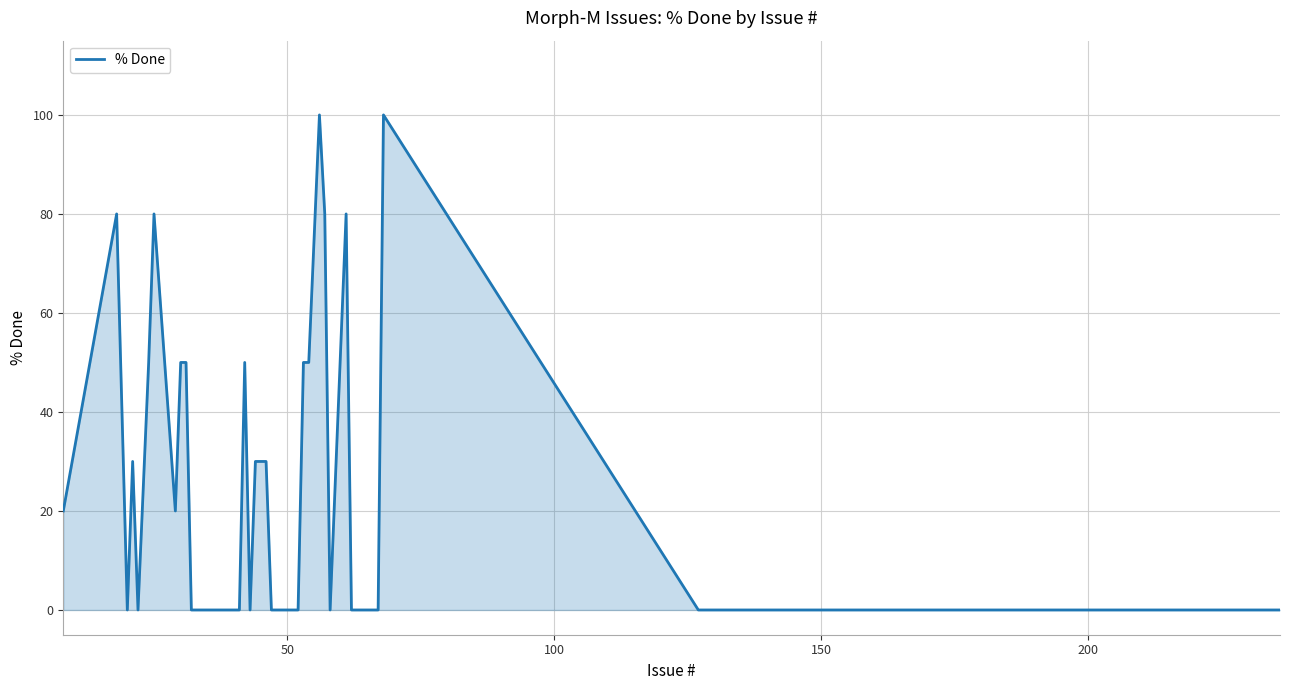

What is the maximum value shown in the chart?

100